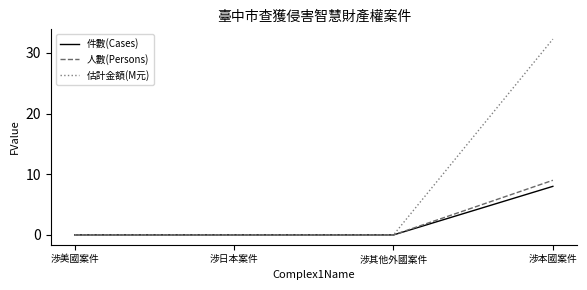

At how many categories does at least one series exceed 4?

1